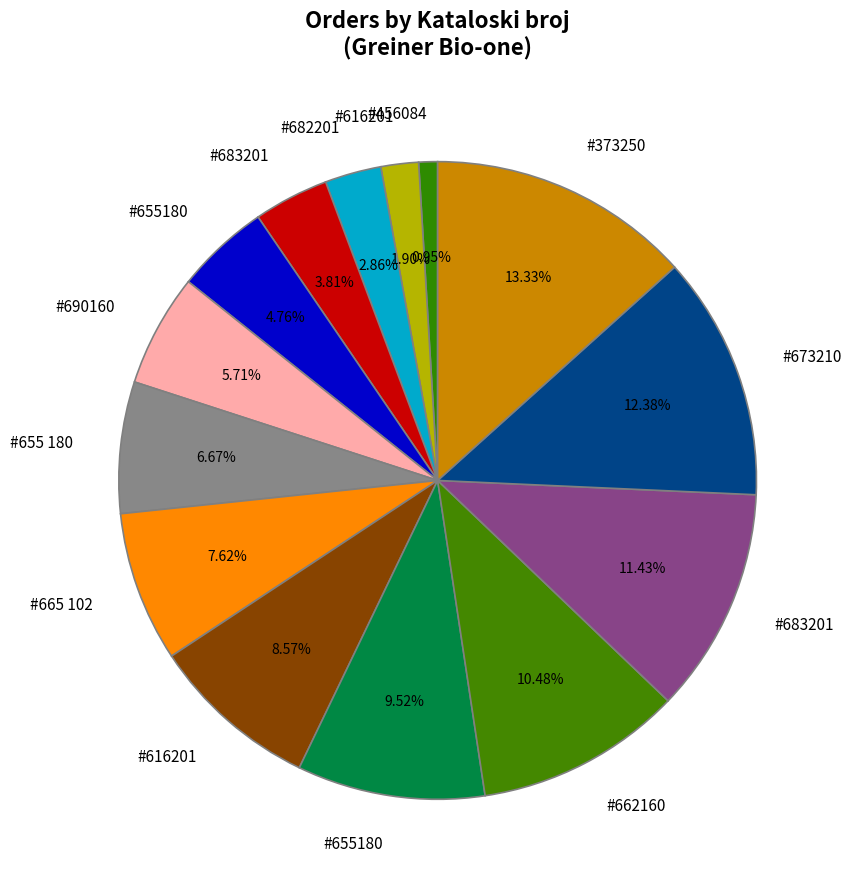

To the nearest percent, what is the difference between the largest and smallest slice percentages?

12%